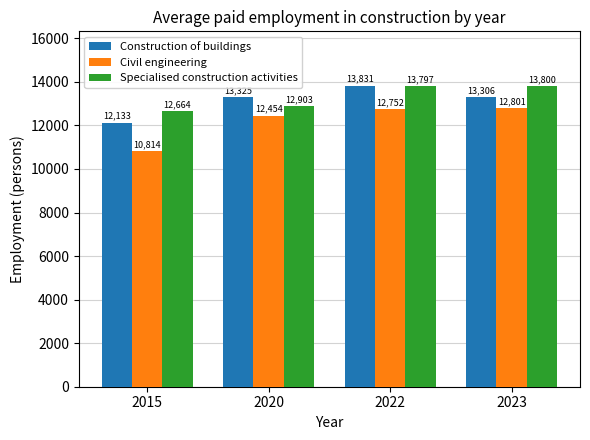

What is the smallest value displayed?

10814